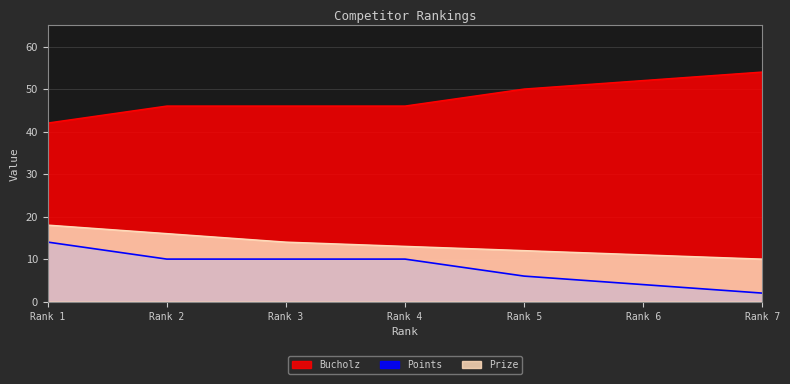

Which category has the highest value across all series?

Rank 7